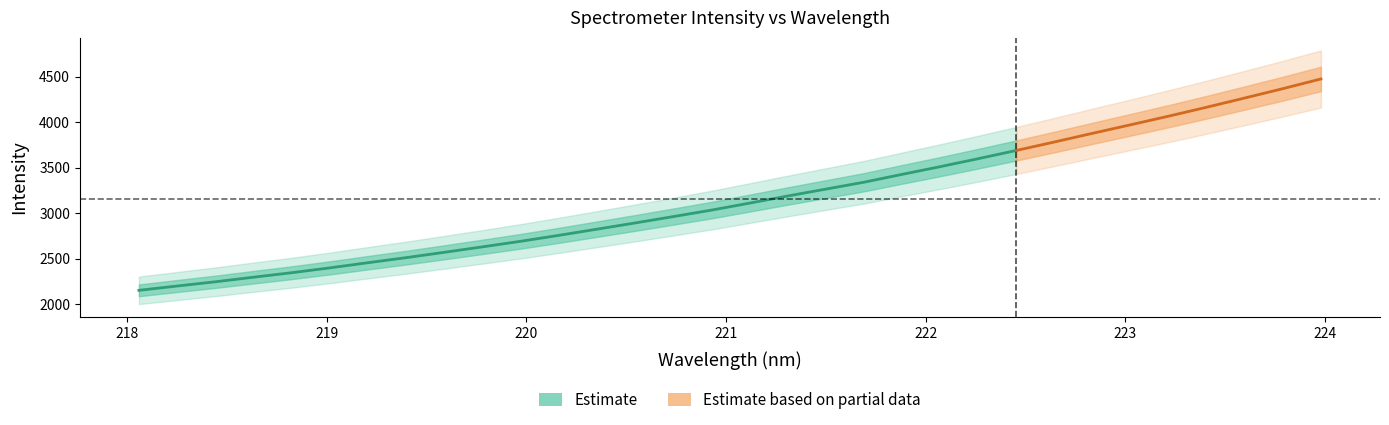

The chart shows a value of 1142.4 at 218.0596. True or false?

False